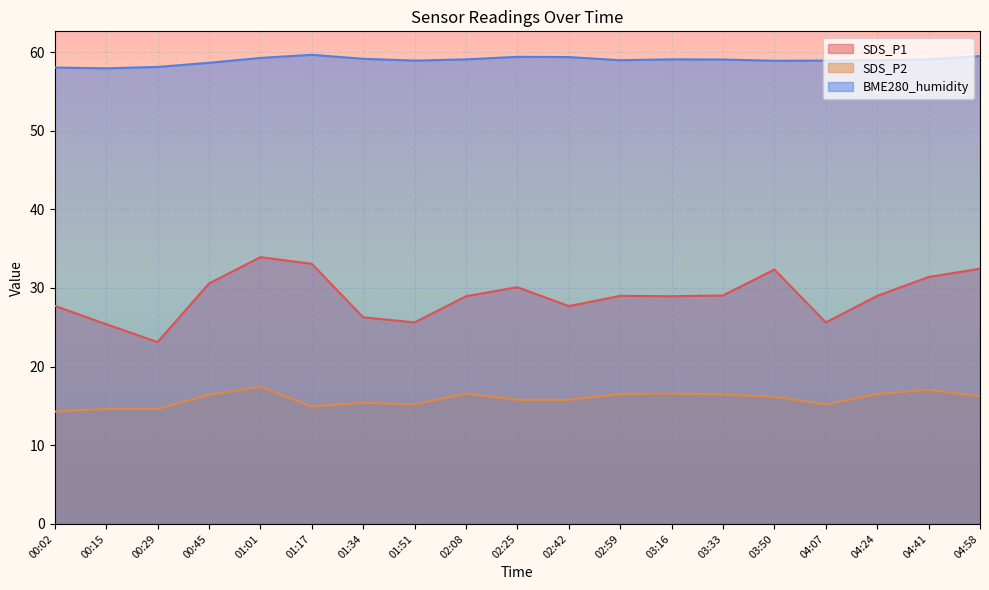

Count the number of categories in the chart.

19